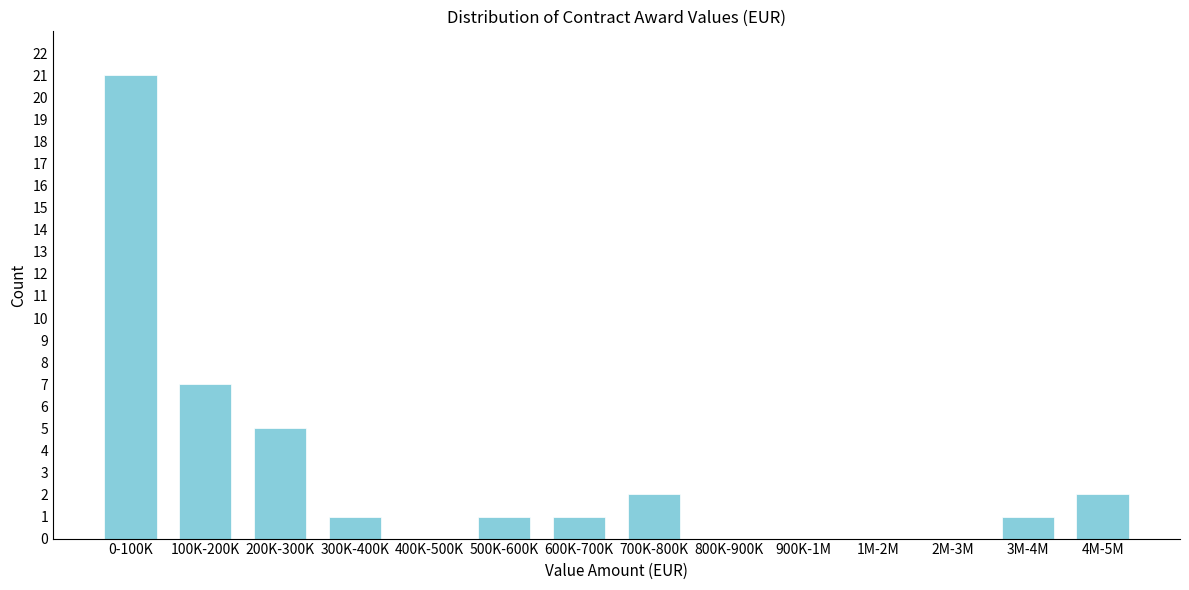

Reading left to right, list all the values displayed in this chart.

0-100K=21	100K-200K=7	200K-300K=5	300K-400K=1	400K-500K=0	500K-600K=1	600K-700K=1	700K-800K=2	800K-900K=0	900K-1M=0	1M-2M=0	2M-3M=0	3M-4M=1	4M-5M=2